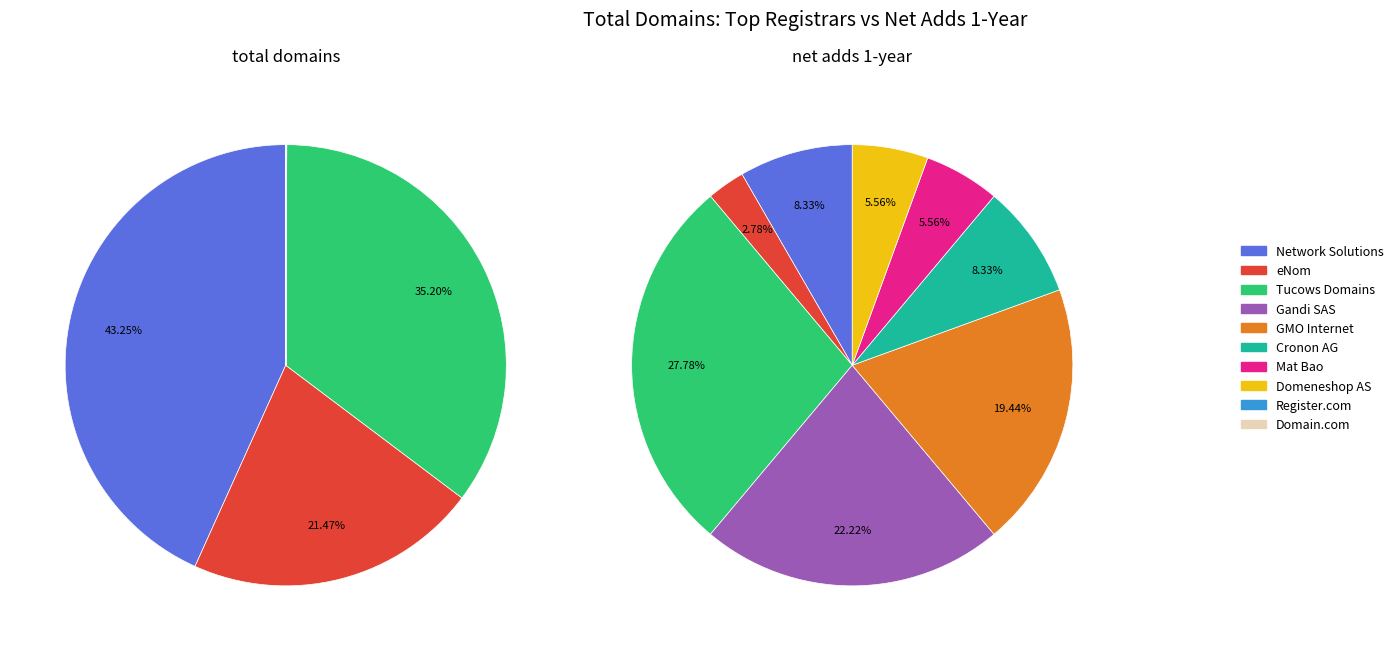

What percentage is the eNom slice, to the nearest percent?

21%